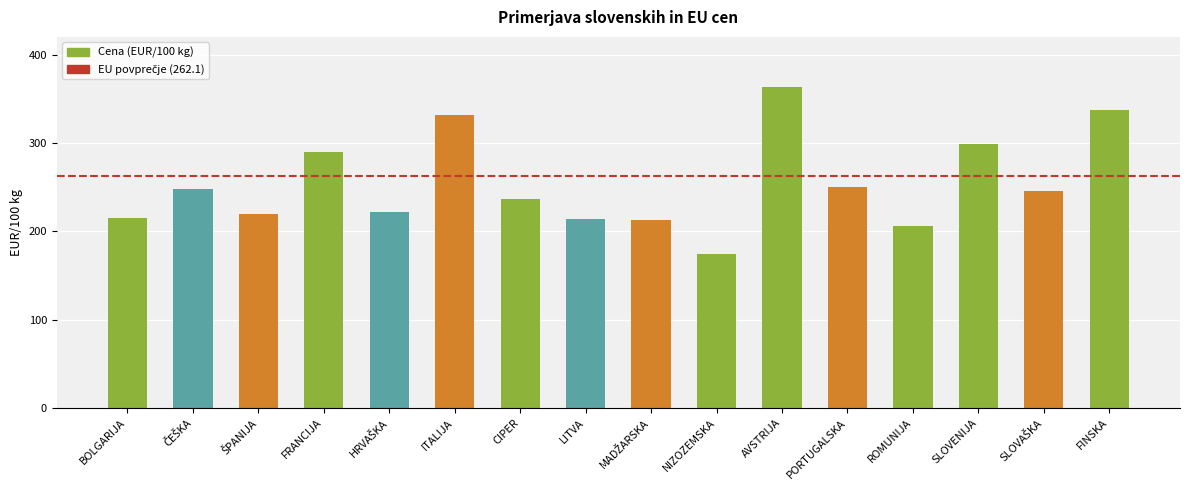

What is the label of the 16th bar from the left?

FINSKA